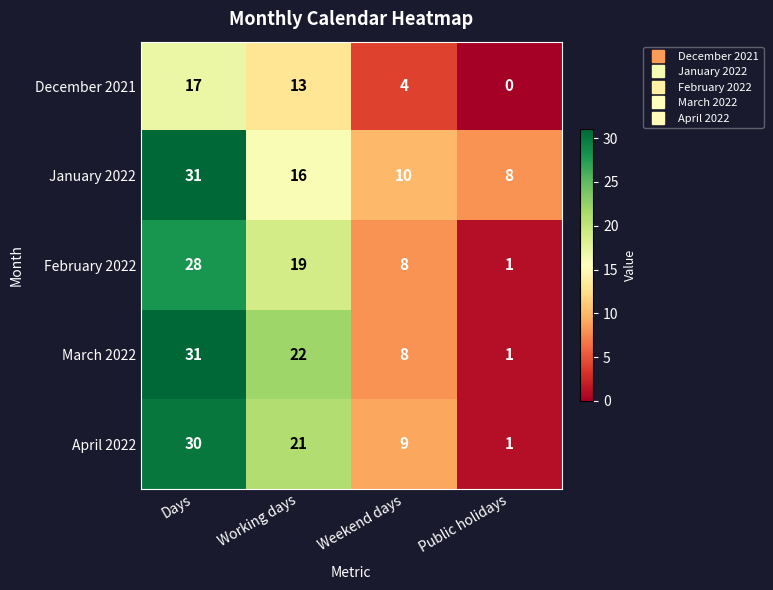

Which series has the largest range (max minus min)?

March 2022